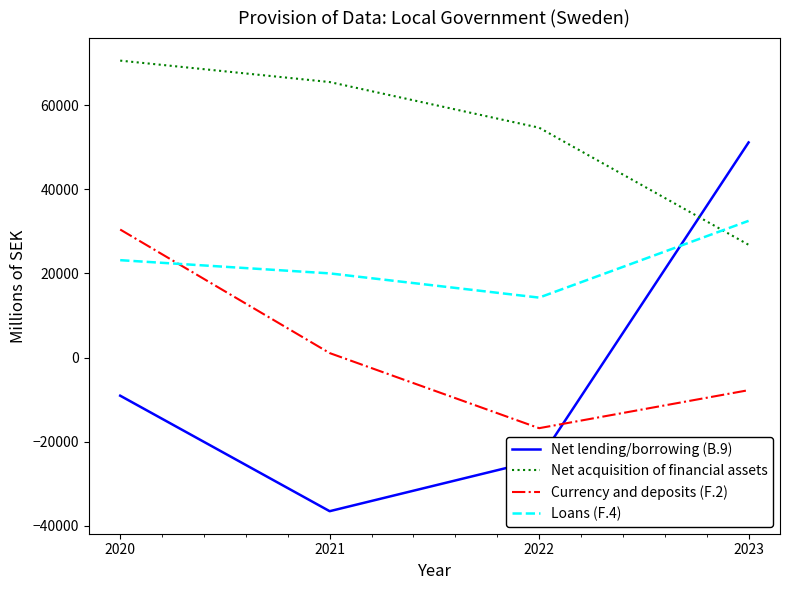

The value of Net lending/borrowing (B.9) at 2020 is -13354. True or false?

False